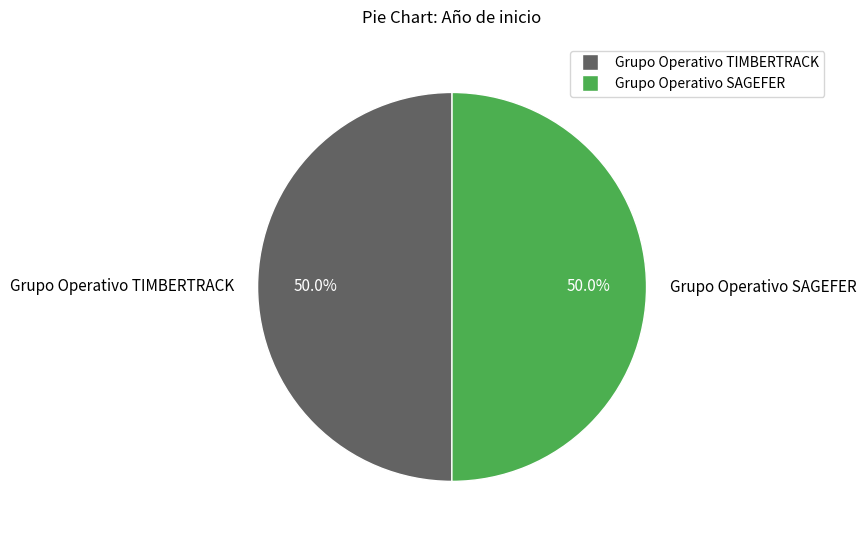

What percentage do Grupo Operativo SAGEFER and Grupo Operativo TIMBERTRACK together represent?

100.0%